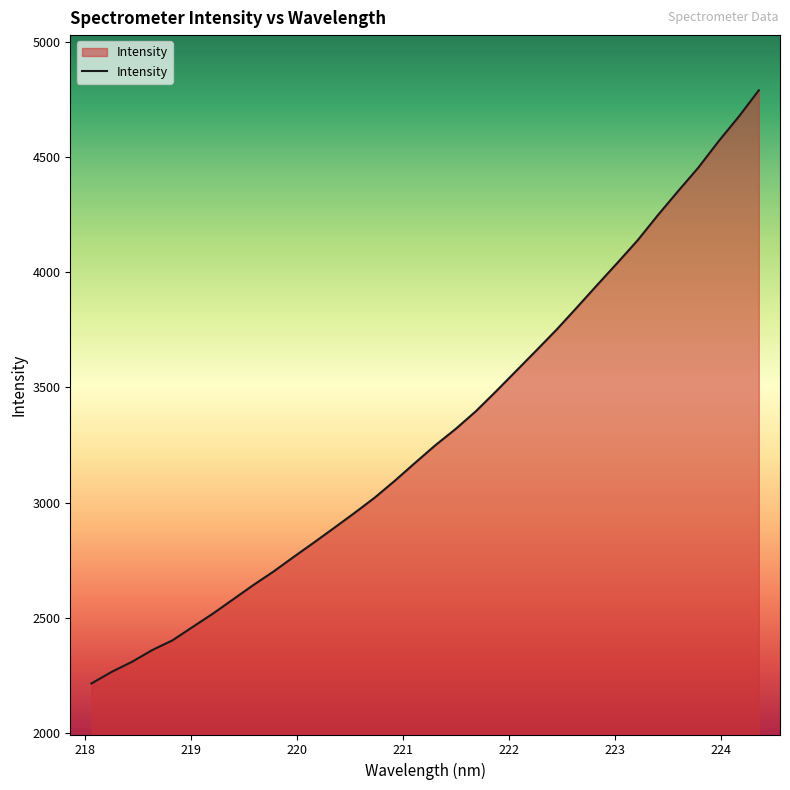

What is the smallest value displayed?

2215.1